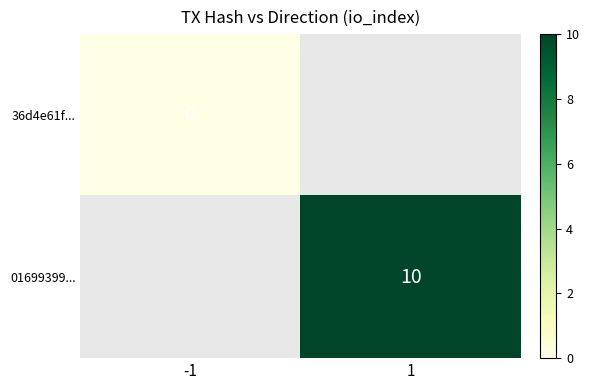

The value of 01699399... at 1 is 10. True or false?

True